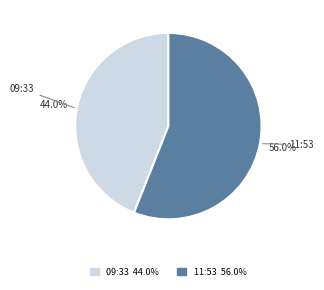

Does any single category account for the majority?

Yes